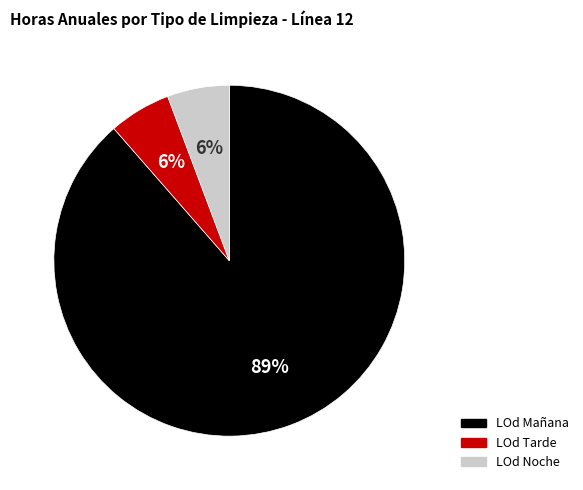

Combined, do LOd Noche and LOd Mañana account for over 50%?

Yes